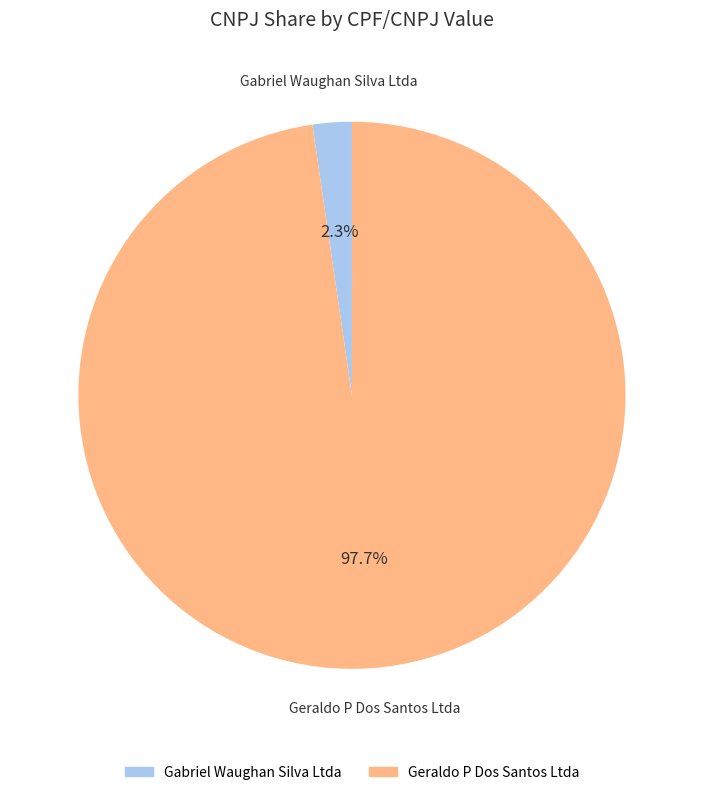

Is there any slice that represents more than half of the pie?

Yes